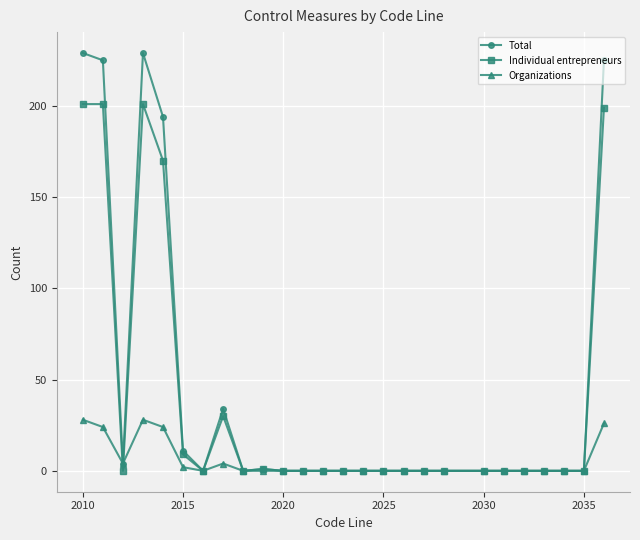

True or false: Total has more than 0 points higher than both neighbors.

True